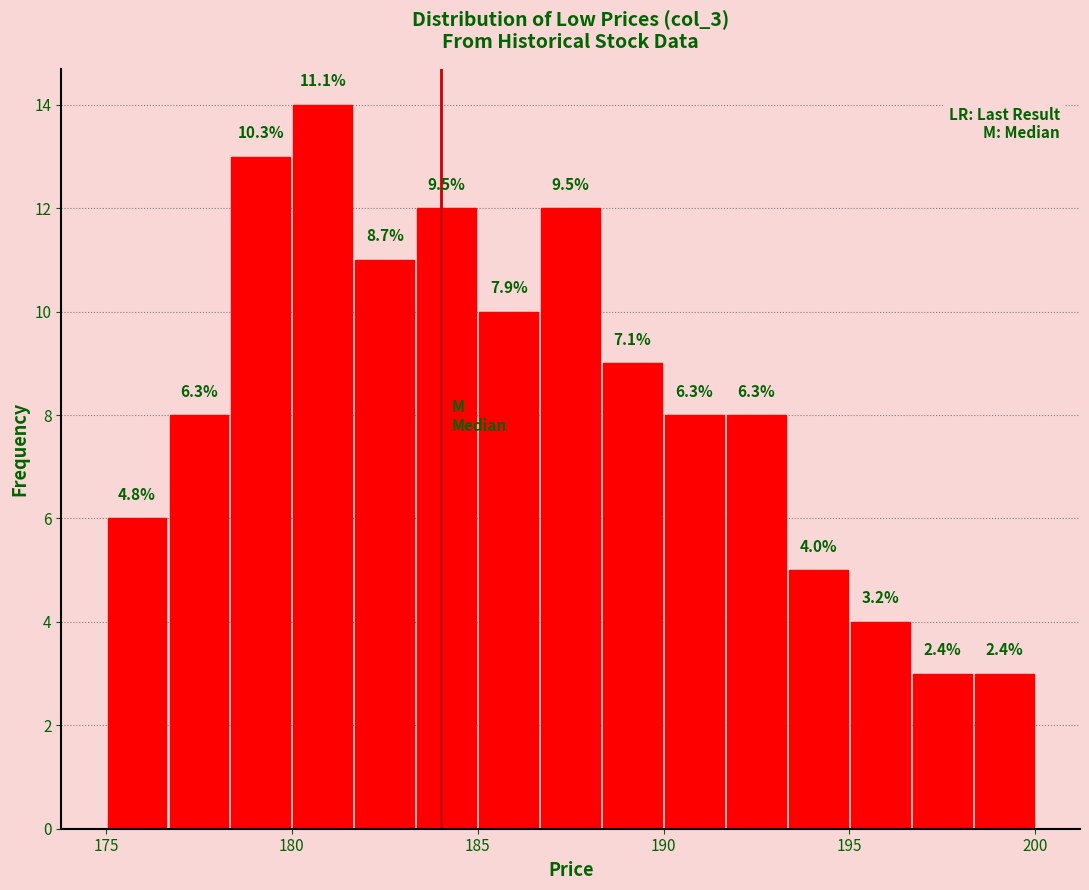

Around what value on the x-axis is the tallest bar? Give the approximate position of its centre, as read against the axis.

181.0